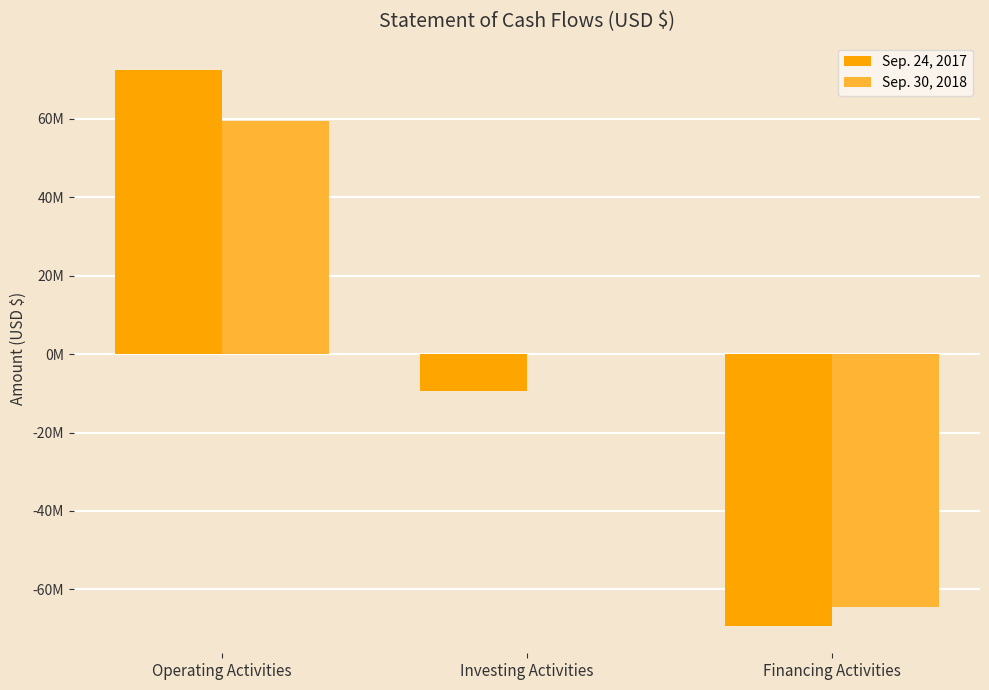

How many Sep. 24, 2017 values are between -69189000 and 72281000?

3